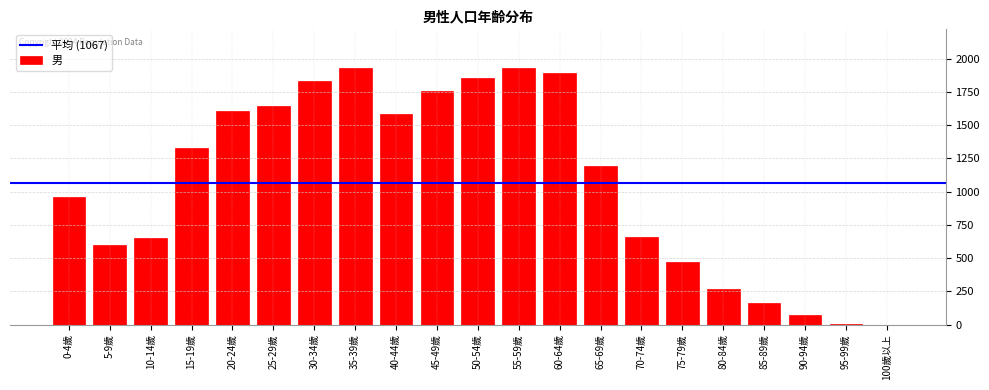

The value at 70-74歲 is 142. True or false?

False